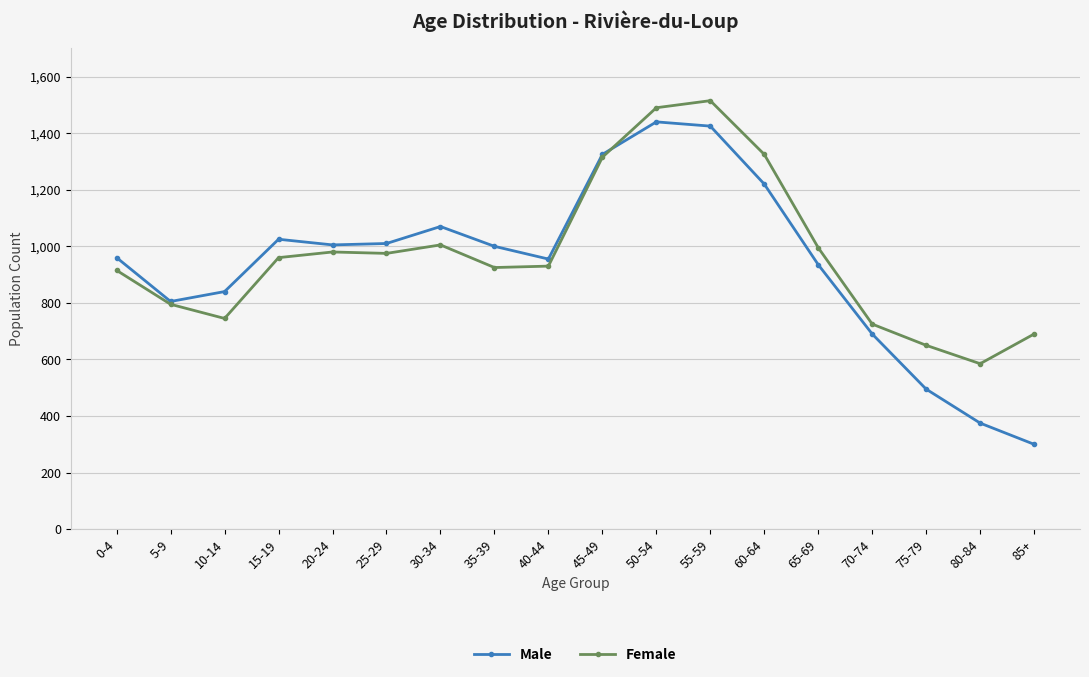

What is the approximate value of Male at 75-79, to the nearest 100?

500